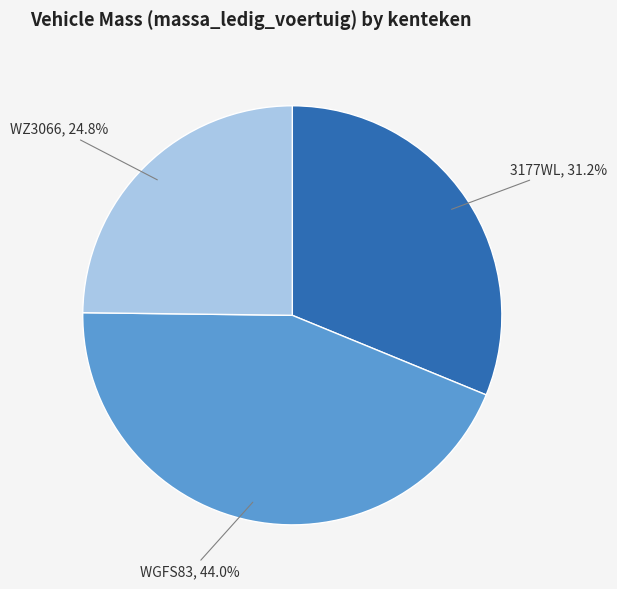

What percentage is the WZ3066 slice, to the nearest percent?

25%